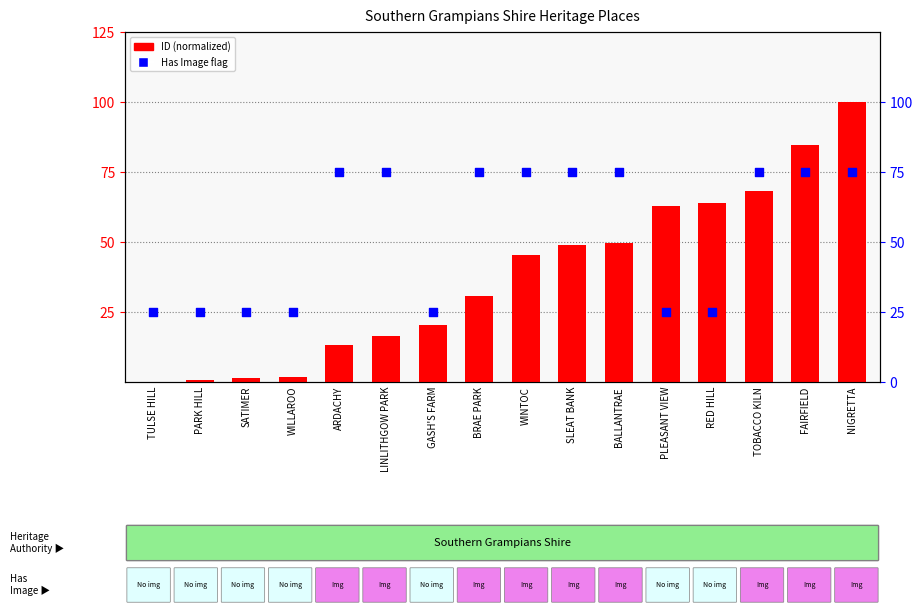

Which series contains the highest Y value?

ID (normalized)